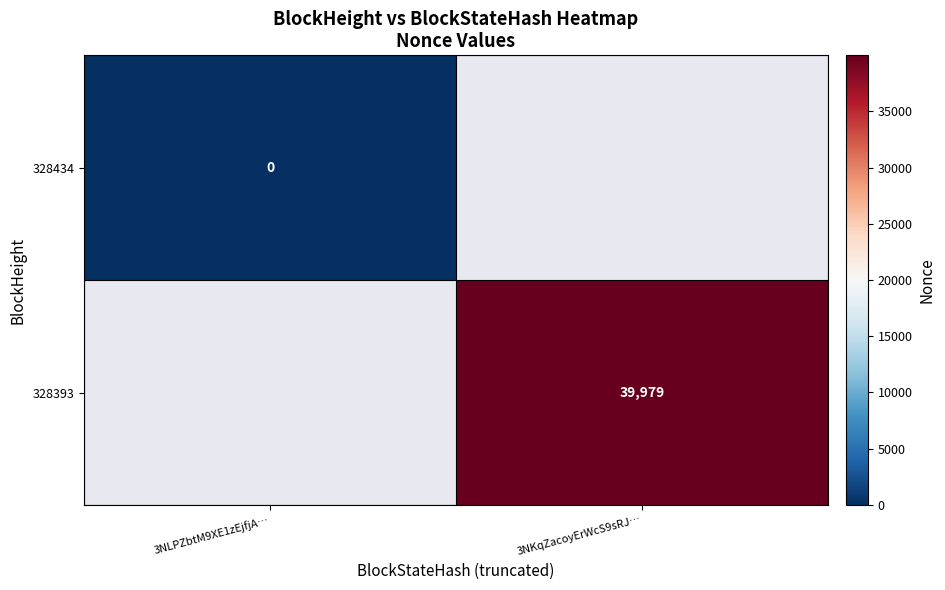

At how many categories does at least one series exceed 35227?

1